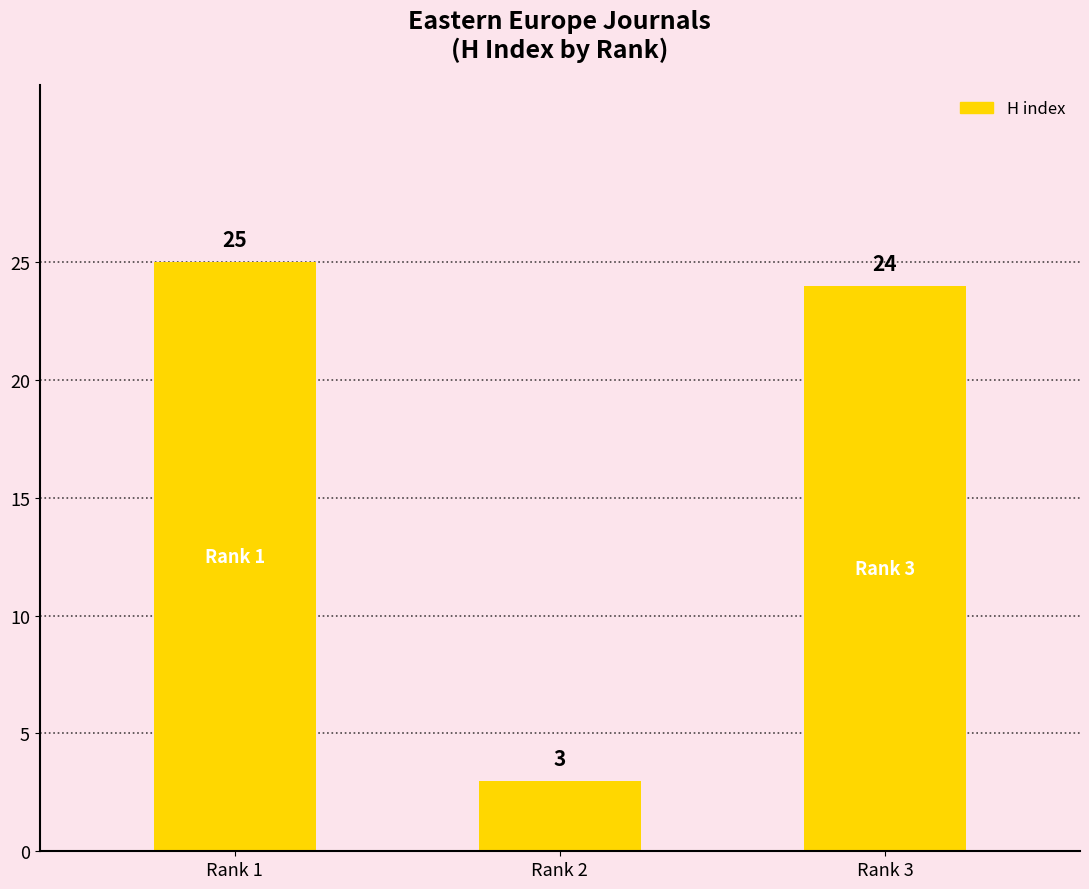

Between Rank 2 and Rank 3, which is larger?

Rank 3